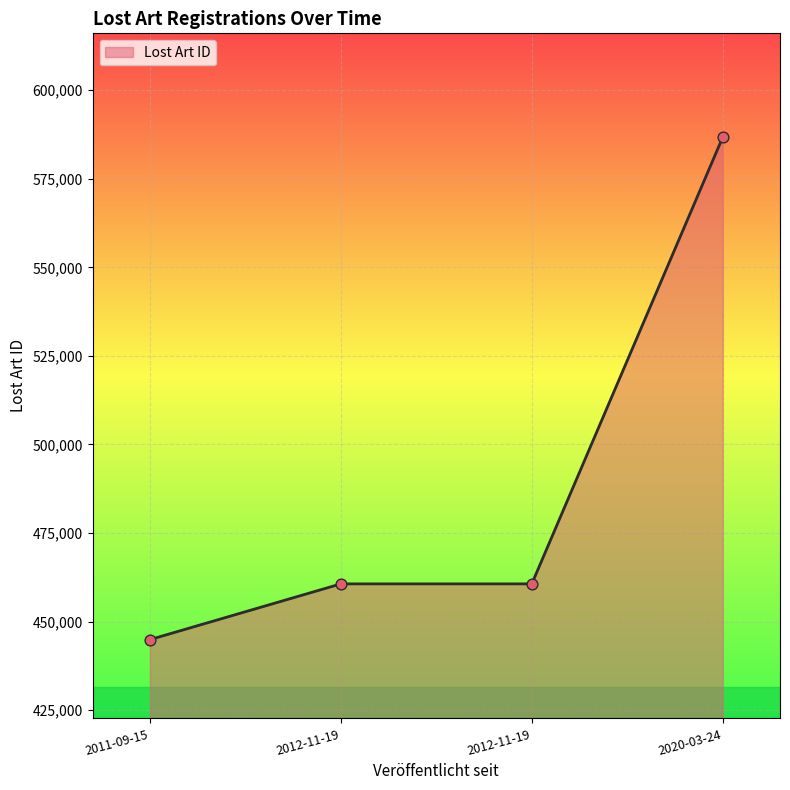

What is the change in value from 2011-09-15 to 2012-11-19?

+15727